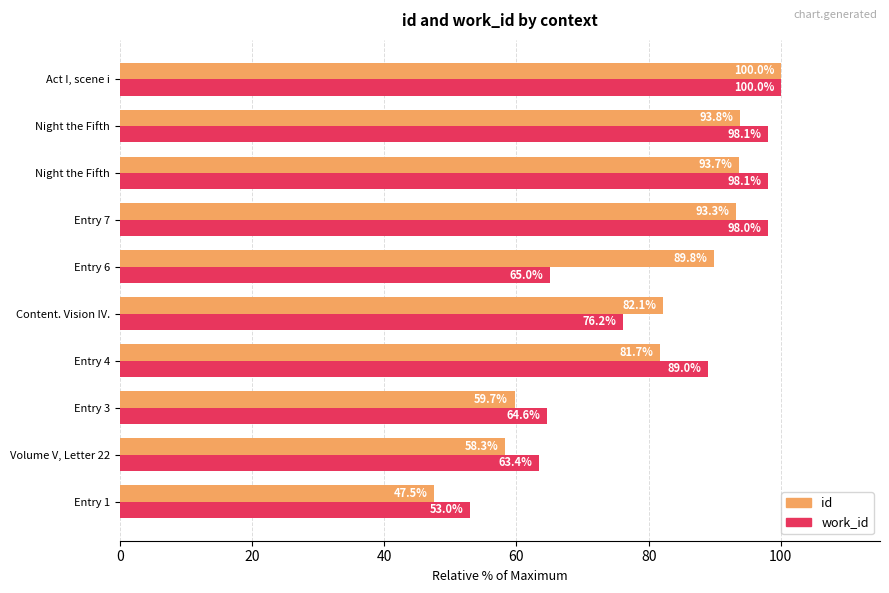

Reading left to right, transcribe all the data shown in this chart.

id: 47.5	58.3	59.7	81.7	82.1	89.8	93.3	93.7	93.8	100.0
work_id: 53.0	63.4	64.6	89.0	76.2	65.0	98.0	98.1	98.1	100.0